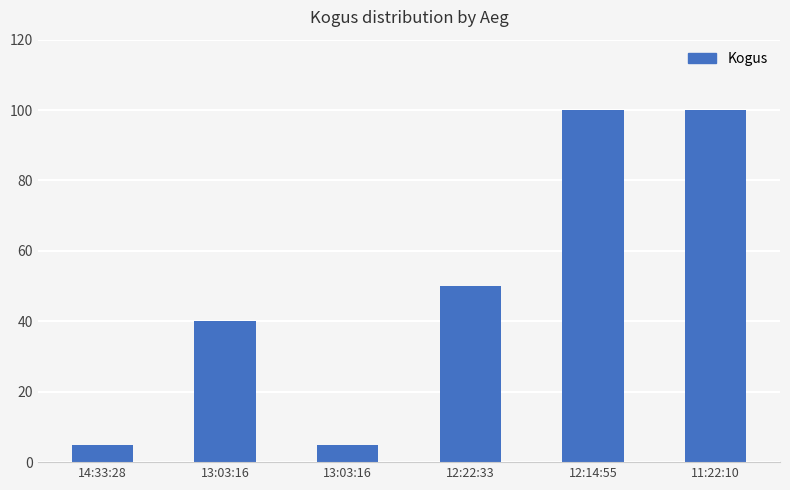

Rank the categories by value from highest to lowest.

12:14:55, 11:22:10, 12:22:33, 13:03:16, 14:33:28, 13:03:16